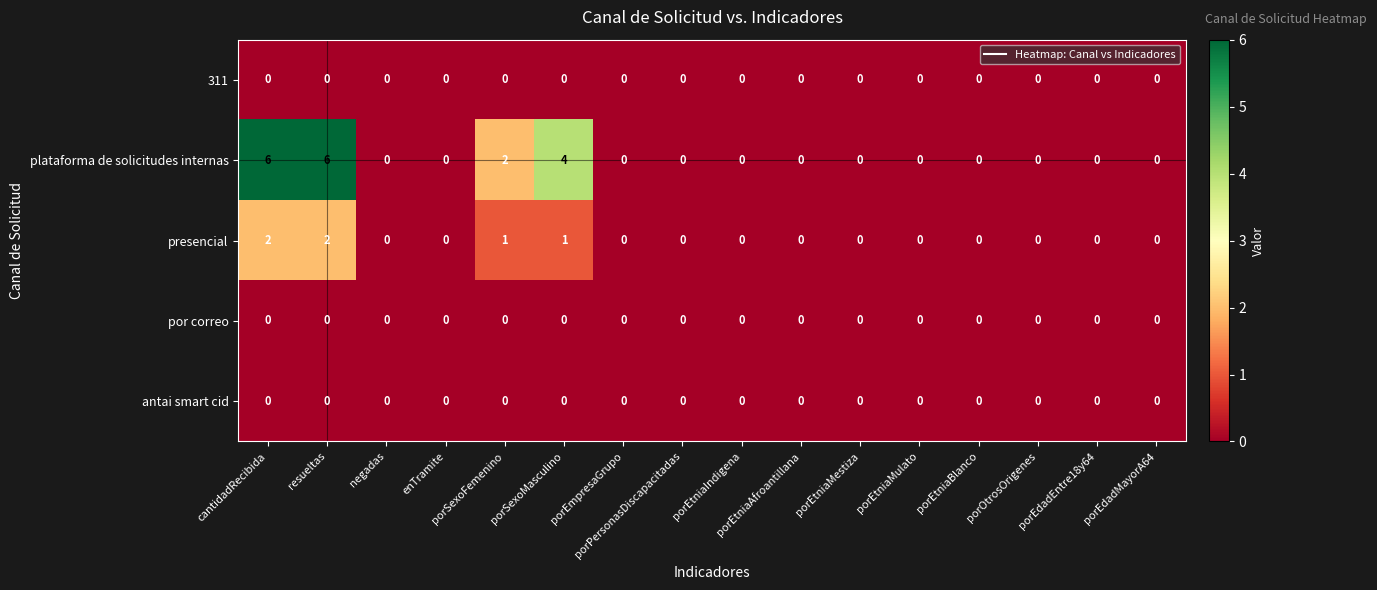

At how many categories does at least one series exceed 3?

3